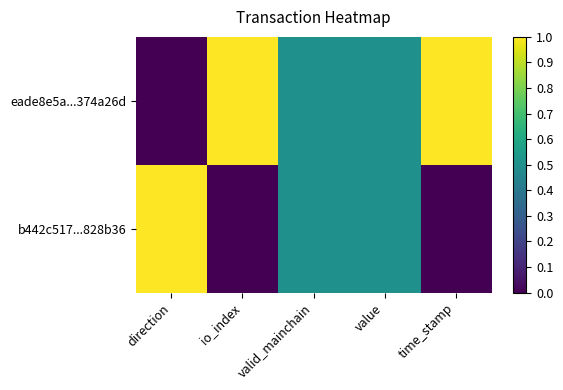

Reading right to left, what are all the values shown in this chart?

eade8e5a...374a26d: time_stamp=1.0	value=0.5	valid_mainchain=0.5	io_index=1.0	direction=0.0
b442c517...828b36: time_stamp=0.0	value=0.5	valid_mainchain=0.5	io_index=0.0	direction=1.0